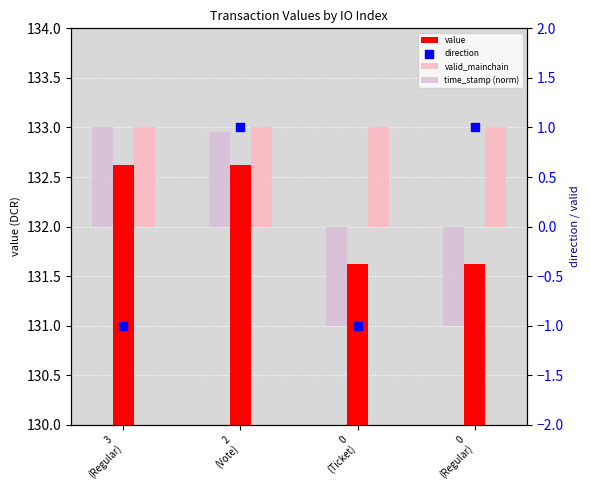

Which series reaches the maximum Y coordinate?

value